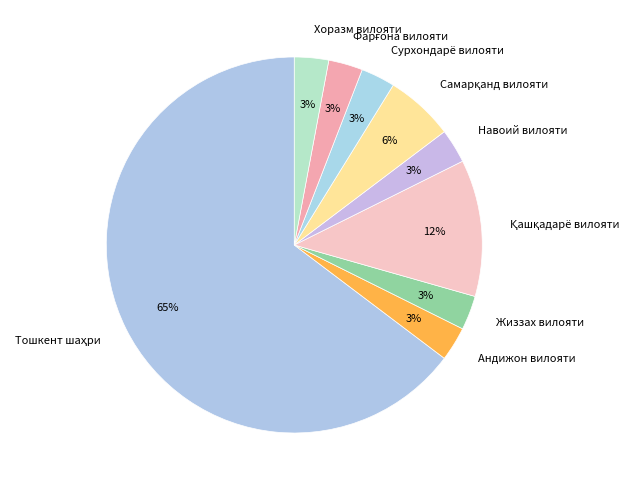

True or false: Жиззах вилояти accounts for 3% of the total.

True